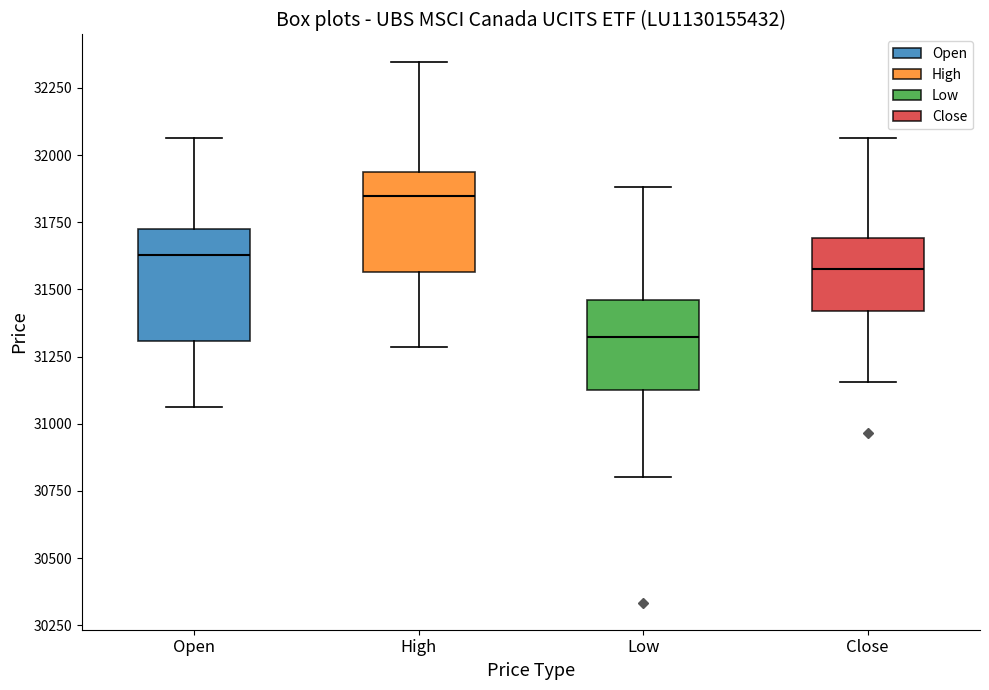

Reading left to right, transcribe this box plot: for each box, give where its median line is, the range the box spans, and where its two whiskers end, as read against the y-axis. The values are not printed on the chart, so give them approximately, as read against the axis.

Open: median 31650, box 31300 to 31750, whiskers 31050 to 32050
High: median 31850, box 31550 to 31950, whiskers 31300 to 32350
Low: median 31300, box 31100 to 31450, whiskers 30800 to 31900
Close: median 31600, box 31400 to 31700, whiskers 31150 to 32050